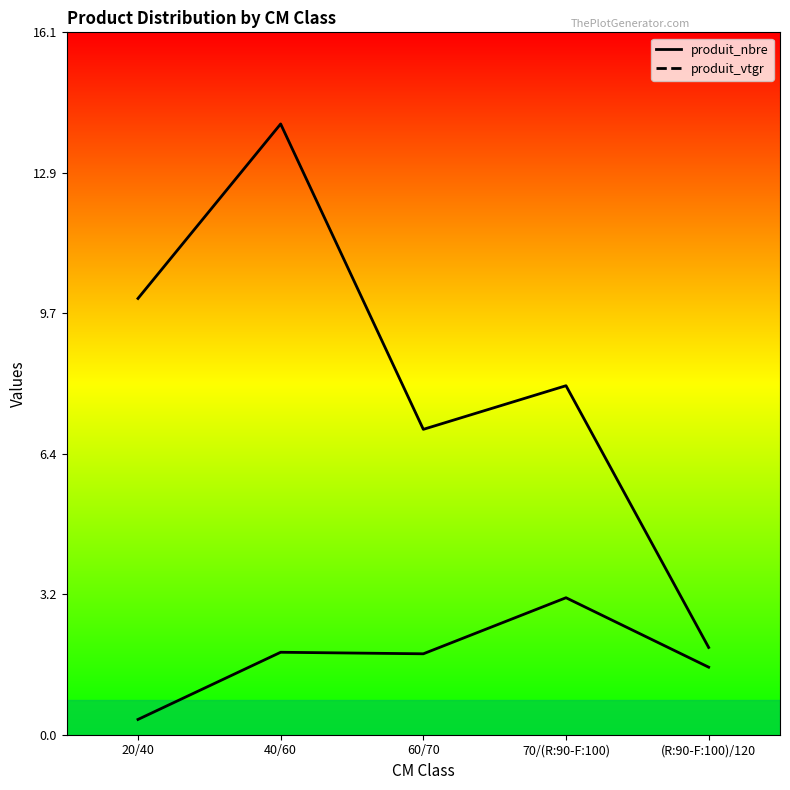

Reading right to left, transcribe all the data shown in this chart.

produit_nbre: 2.0	8.0	7.0	14.0	10.0
produit_vtgr: 1.5	3.1	1.9	1.9	0.3